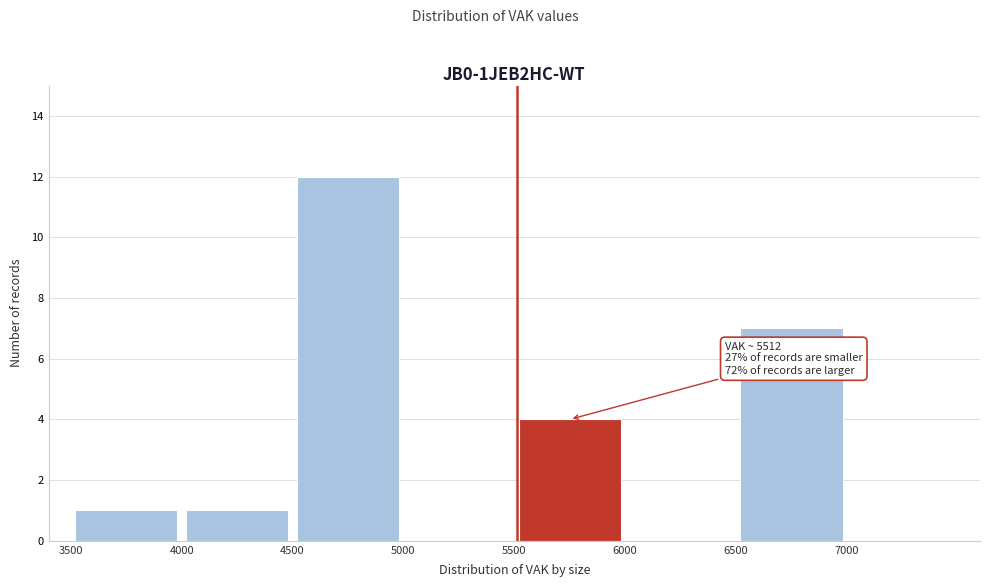

Which range on the x-axis has the tallest bar?

4500 to 5000